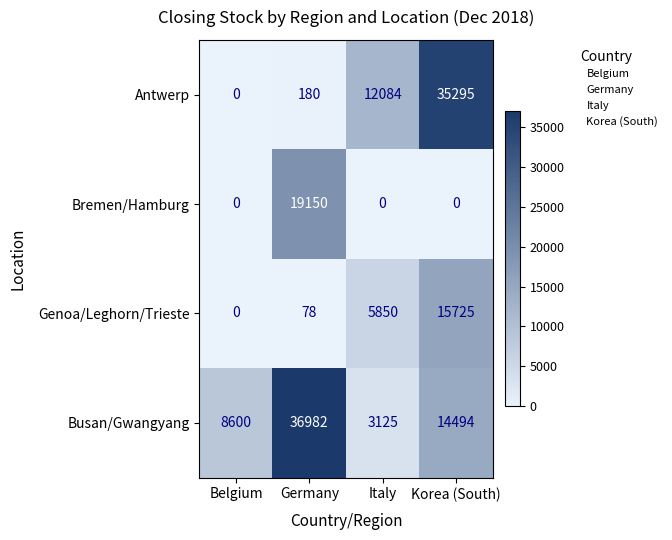

At which label is Busan/Gwangyang closest to 20053?

Korea (South)